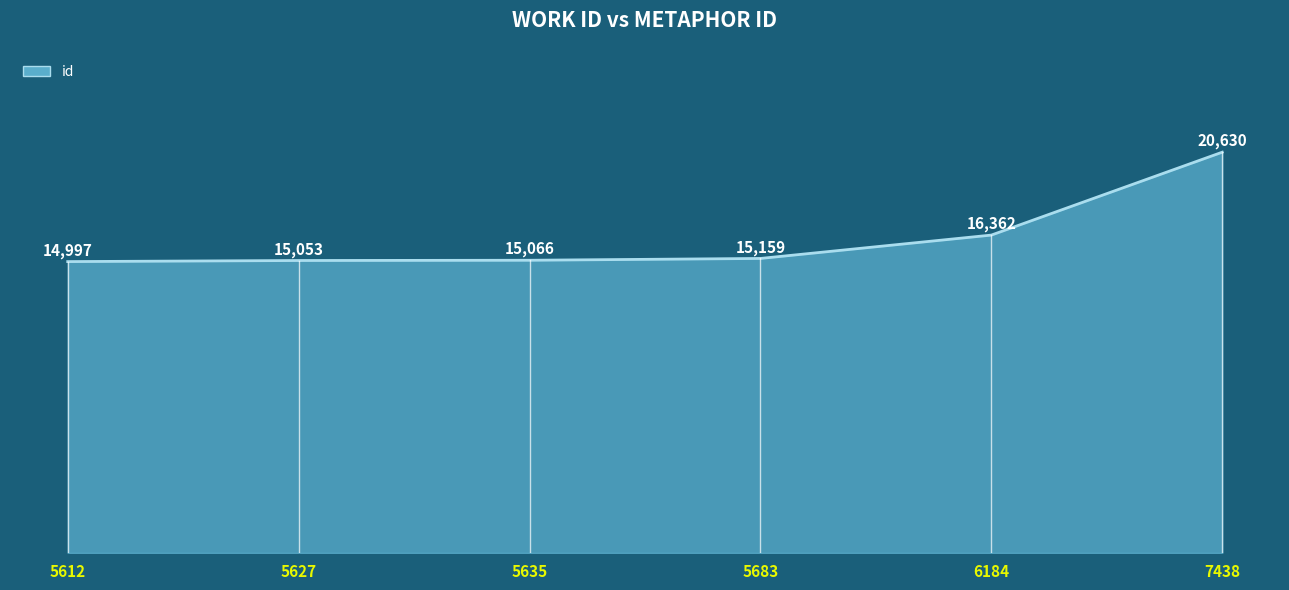

Reading left to right, transcribe all the data shown in this chart.

5612=14997	5627=15053	5635=15066	5683=15159	6184=16362	7438=20630